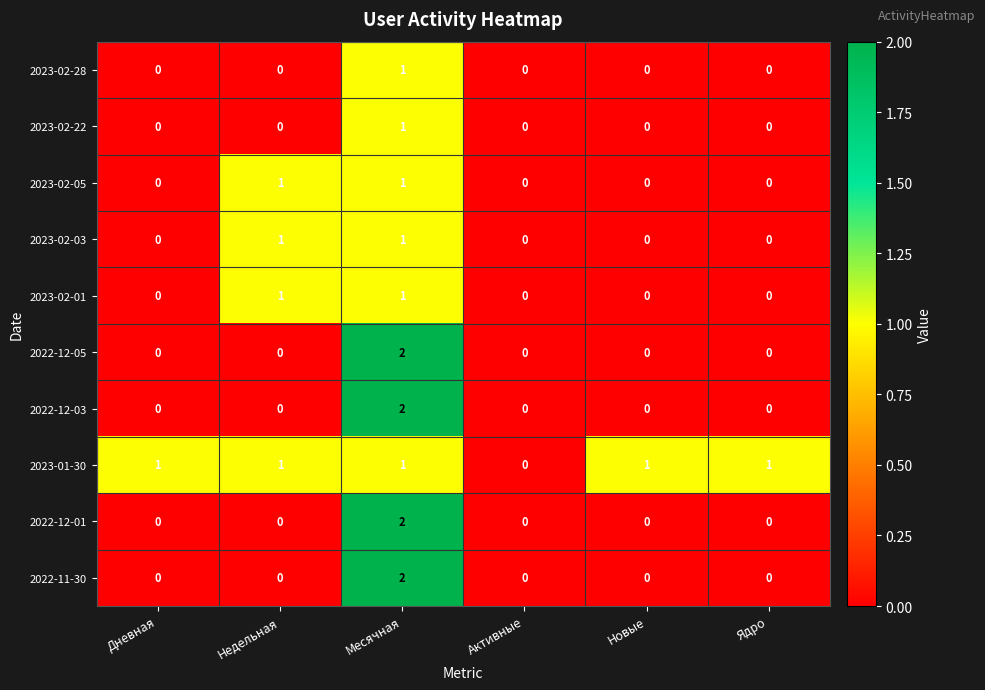

Which series has the largest total across all categories?

2023-01-30